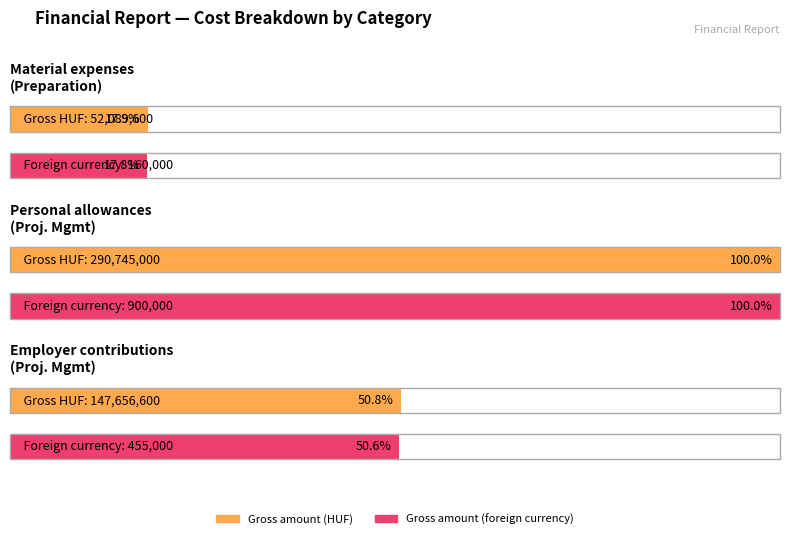

The Gross amount in foreign currency series shows 294850 at Employer contributions - Project Management. True or false?

False